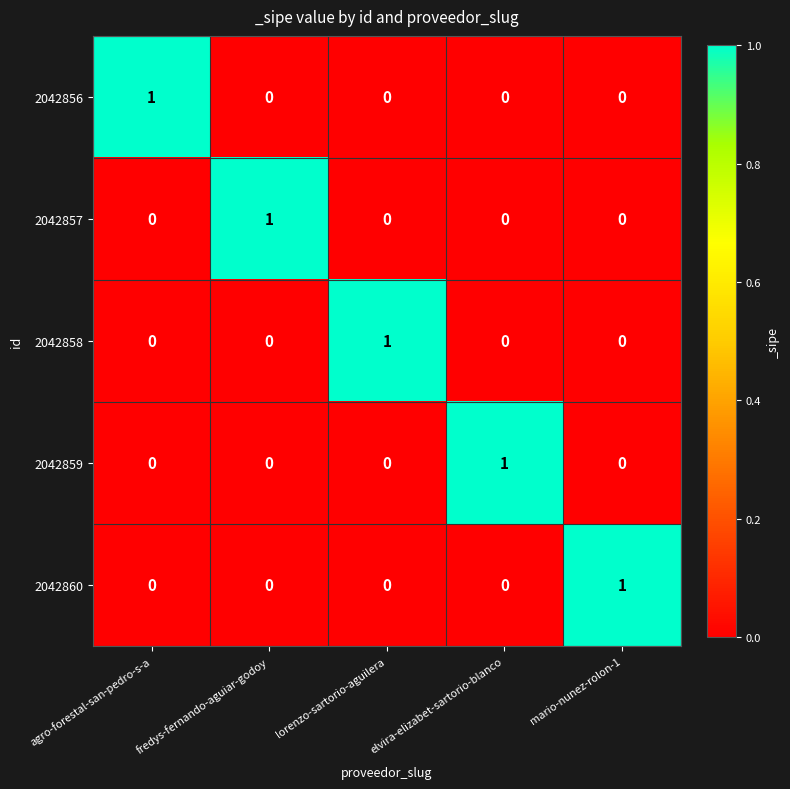

True or false: 2042856 has a value of -1 at elvira-elizabet-sartorio-blanco.

False